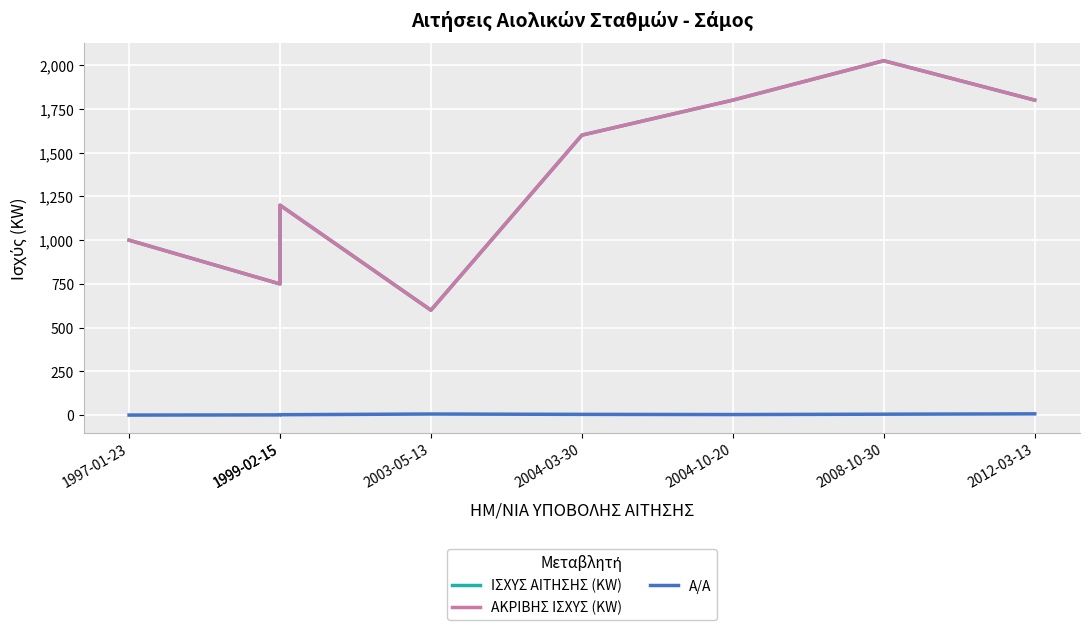

How many data points in Α/Α are above 5?

3